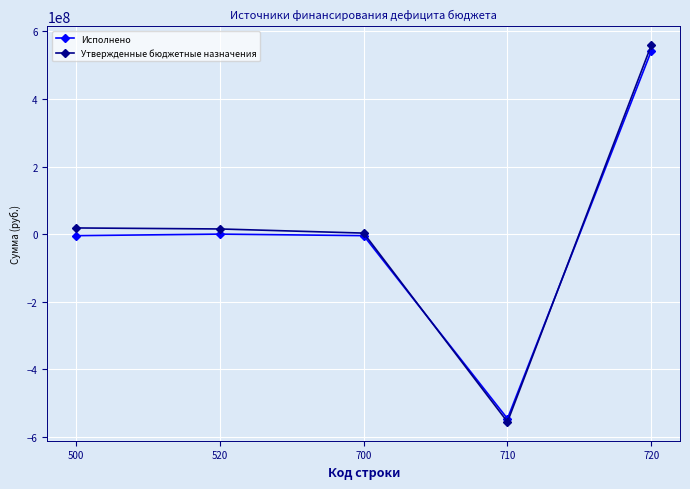

Is it true that Исполнено equals 541982667.8 at 720?

True